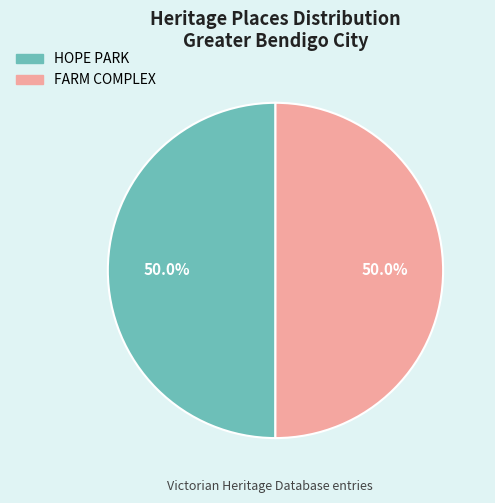

What percentage do HOPE PARK and FARM COMPLEX together represent?

100.0%